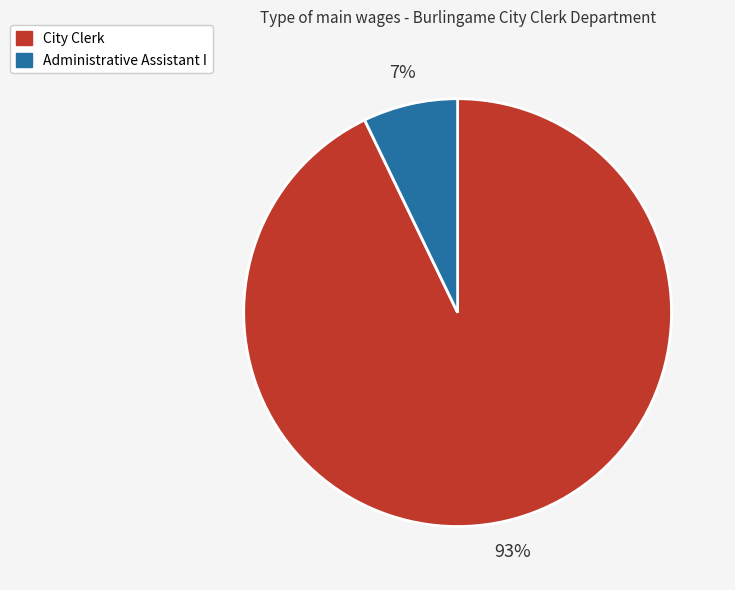

How many segments does this pie chart have?

2